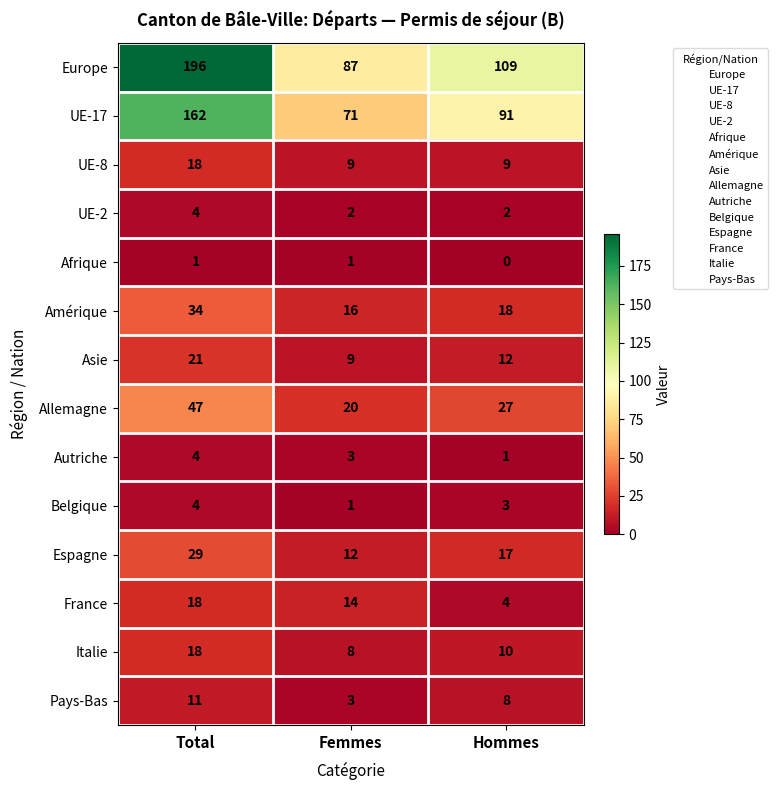

Which series changed the most between Total and Hommes?

Europe